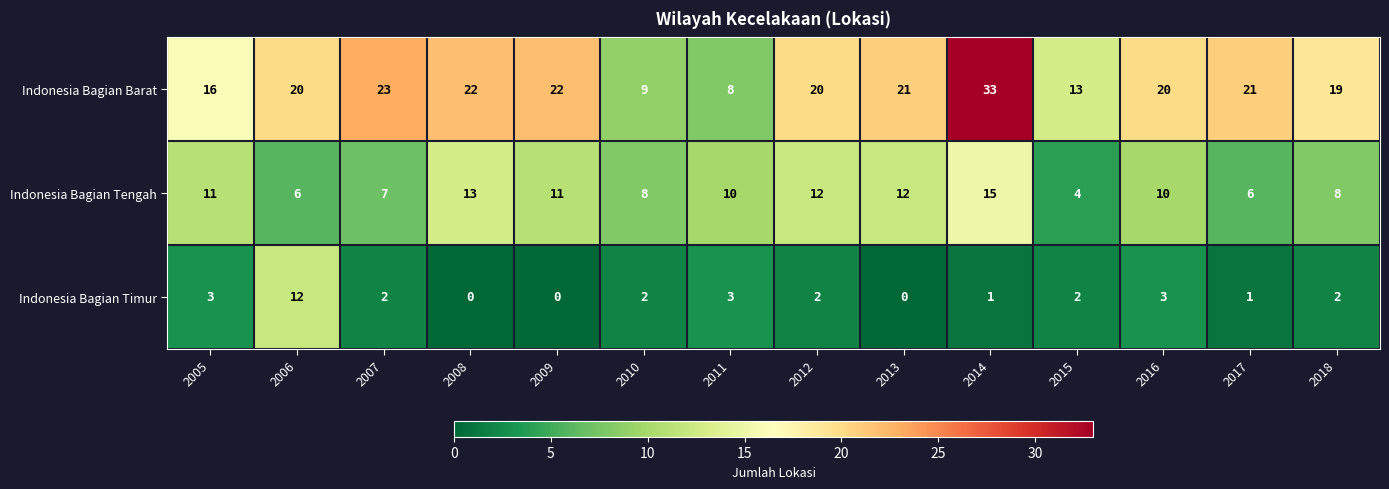

Read the Indonesia Bagian Timur value at 2005.

3